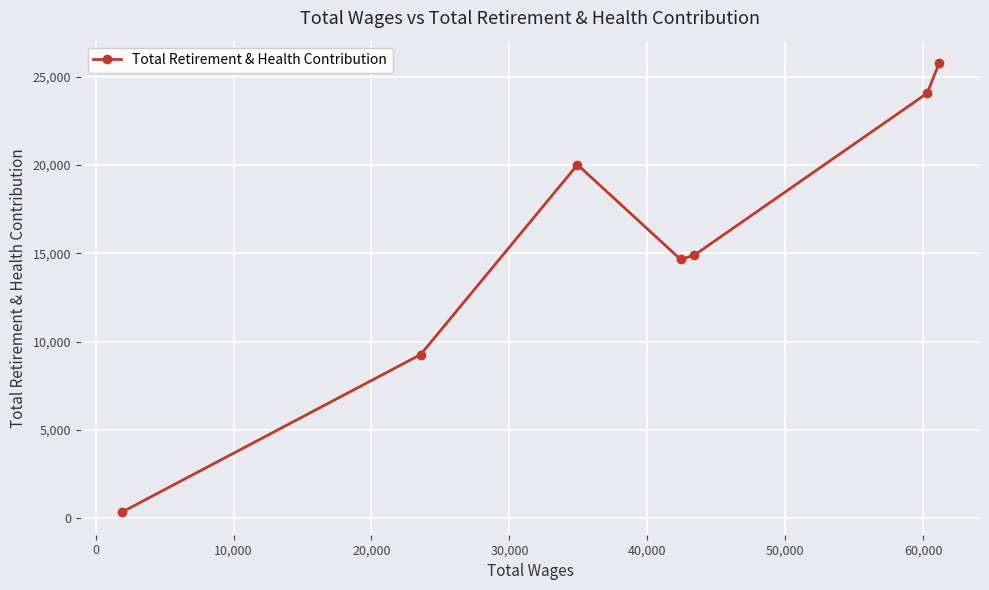

What is the greatest value displayed?

25768